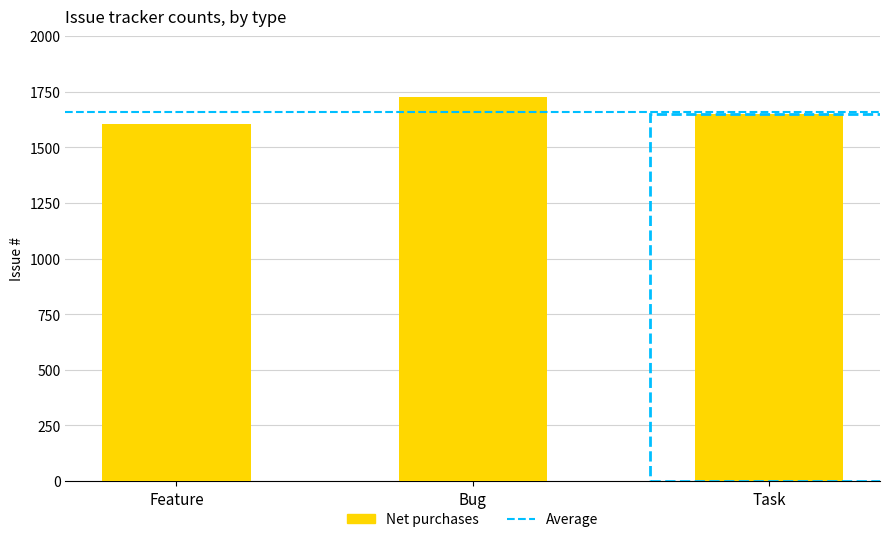

True or false: the data shows 1652 at Task.

True